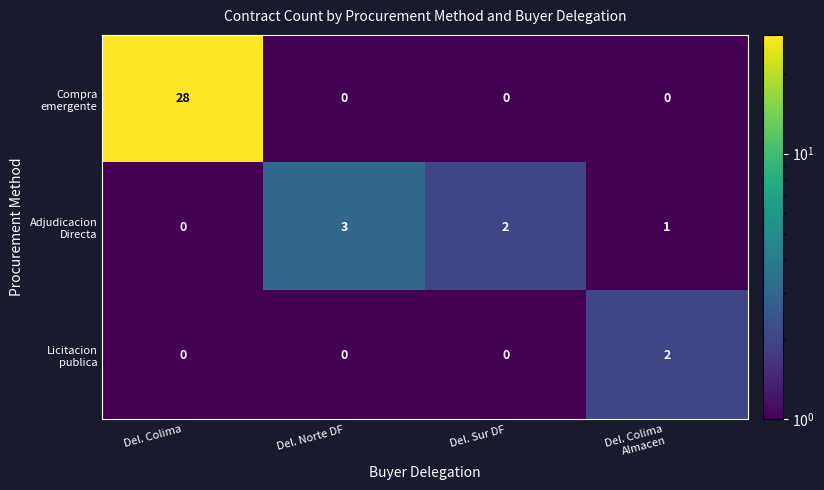

What is the total value across all series at Del. Colima?

28